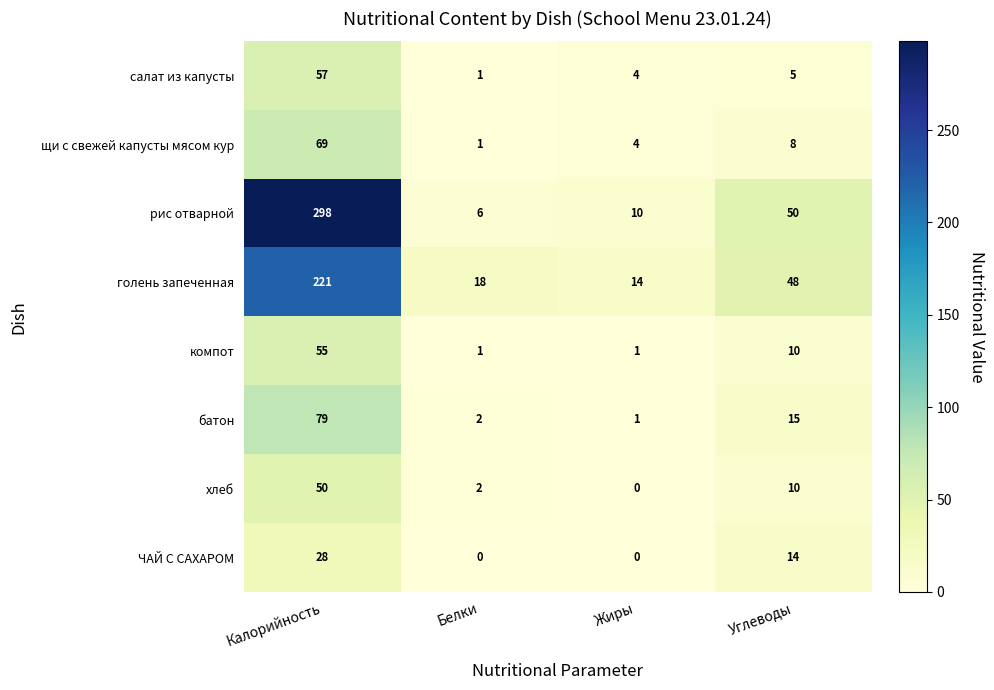

Which label corresponds to the largest value in the chart?

Калорийность